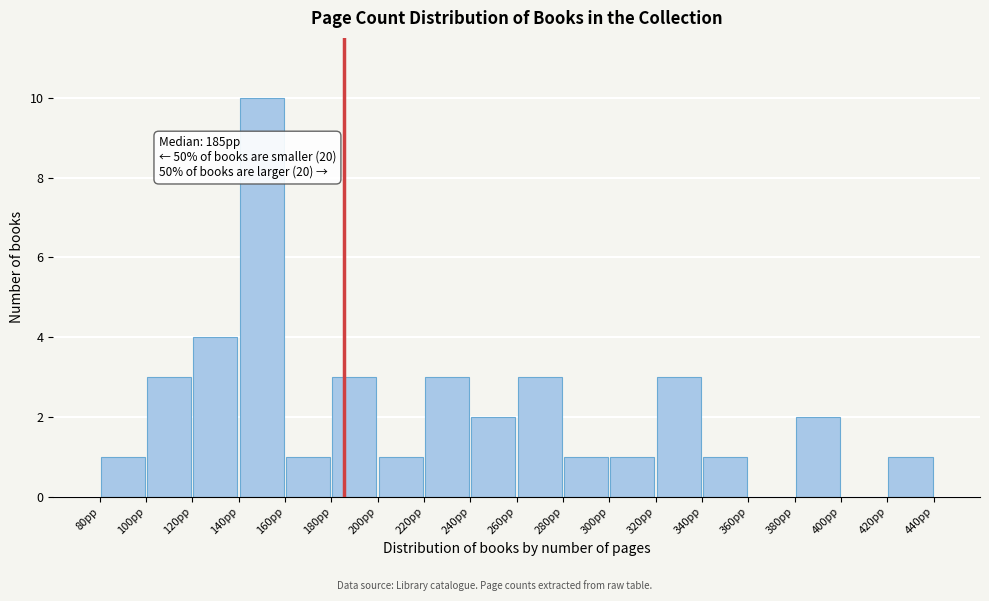

Which range on the x-axis has the tallest bar?

140 to 160